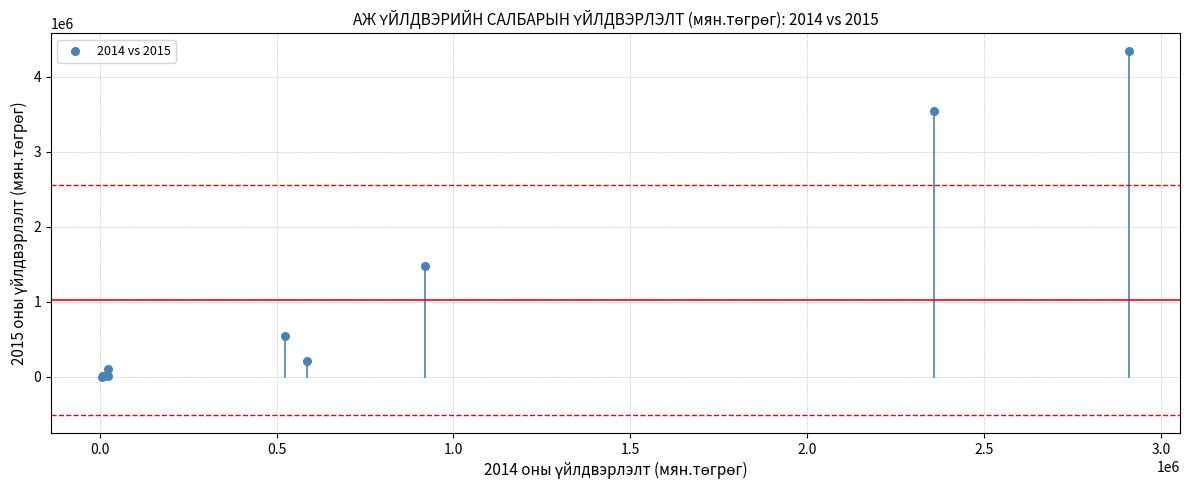

What Y value in the scatter plot is closest to 2169960?

1476000.0